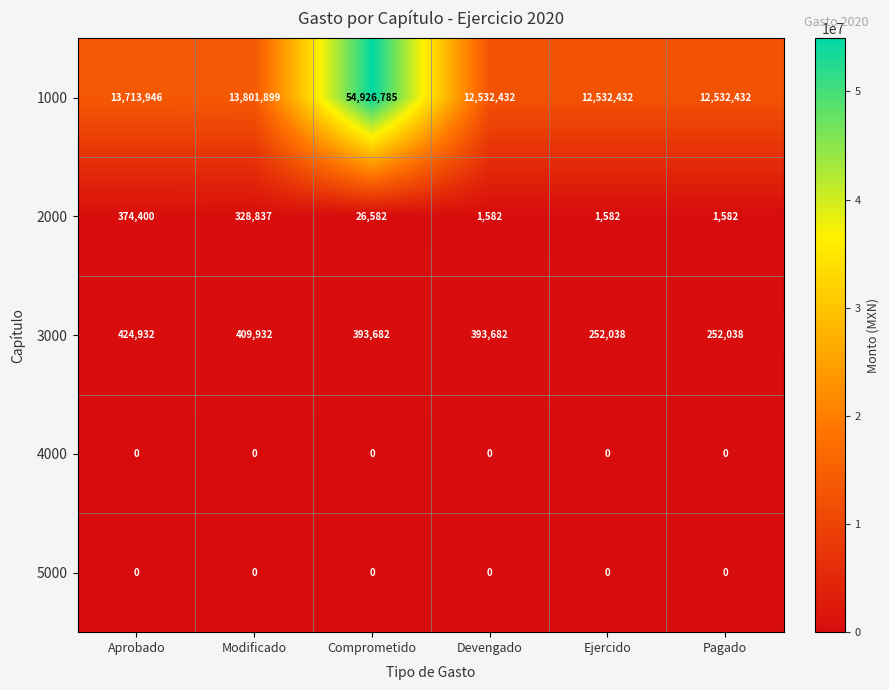

What is the difference between the maximum and minimum values in the 3000 series?

172894